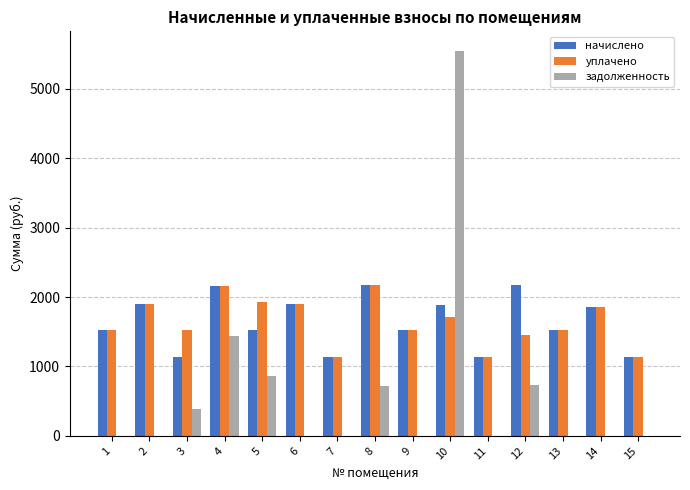

What is the total value across all series at 9?

3045.5